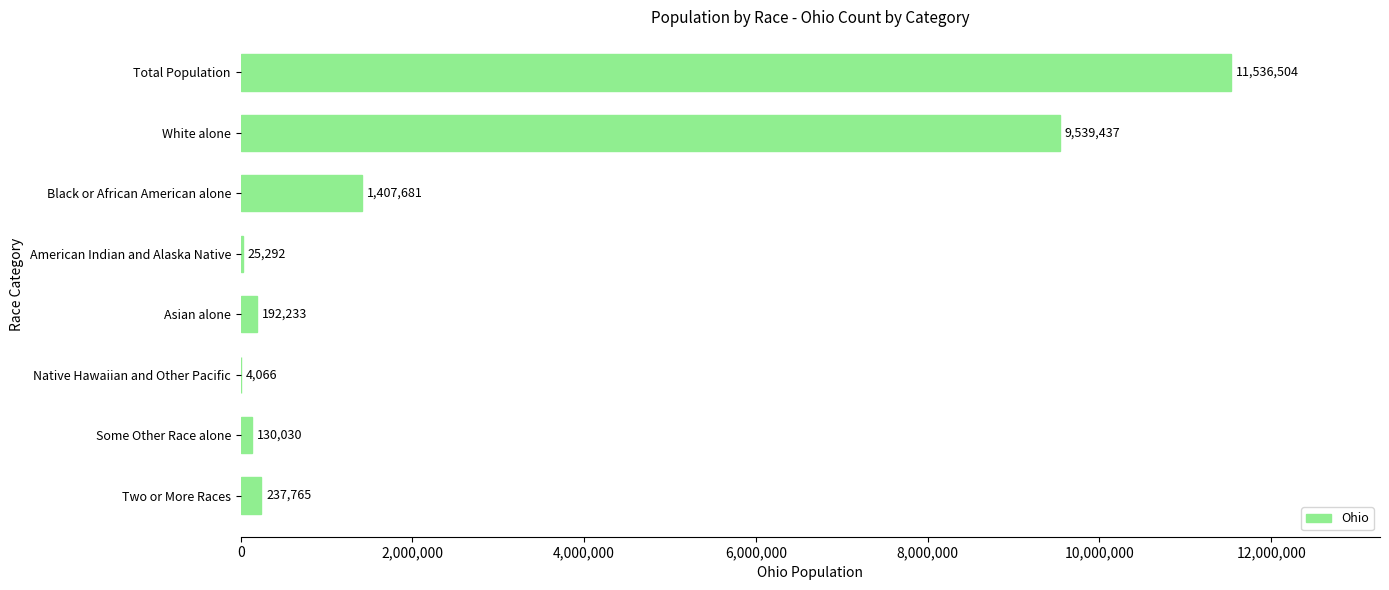

Reading top to bottom, list all the values displayed in this chart.

Total Population=11536504	White alone=9539437	Black or African American alone=1407681	American Indian and Alaska Native=25292	Asian alone=192233	Native Hawaiian and Other Pacific=4066	Some Other Race alone=130030	Two or More Races=237765